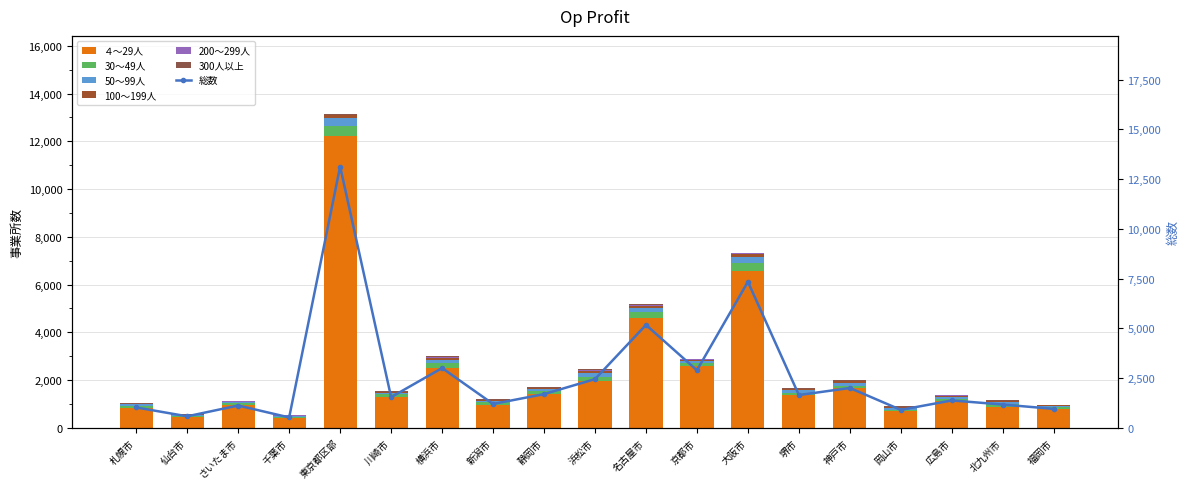

Rank the series by their maximum value, from lowest to highest.

200～299人, 300人以上, 100～199人, 50～99人, 30～49人, ４～29人